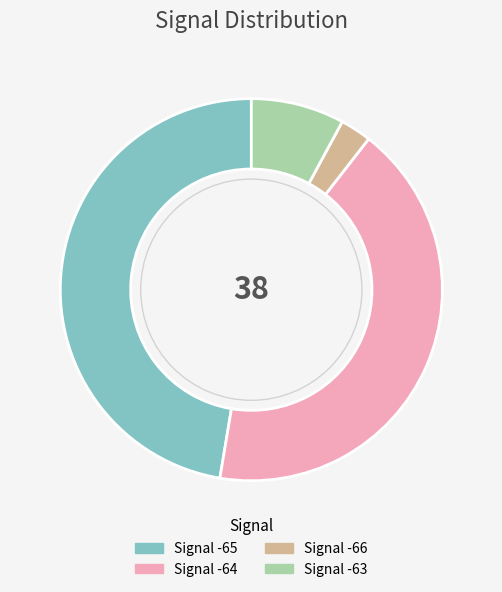

How many slices are in this pie chart?

4